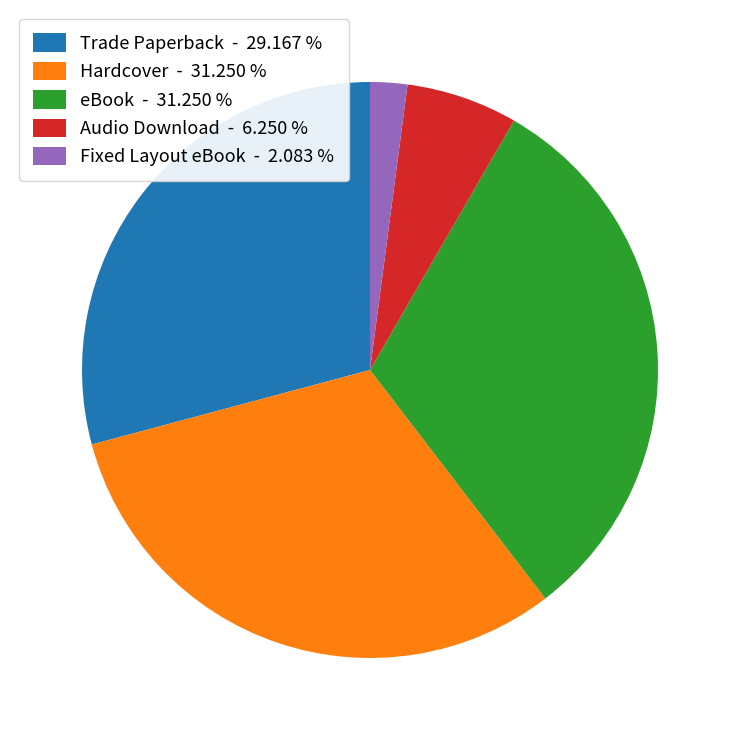

Is Fixed Layout eBook - 2.083 % the majority of the pie?

No